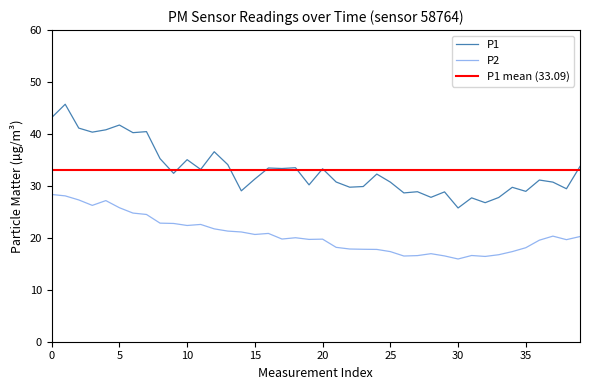

True or false: P1 and P2 cross at least once.

False